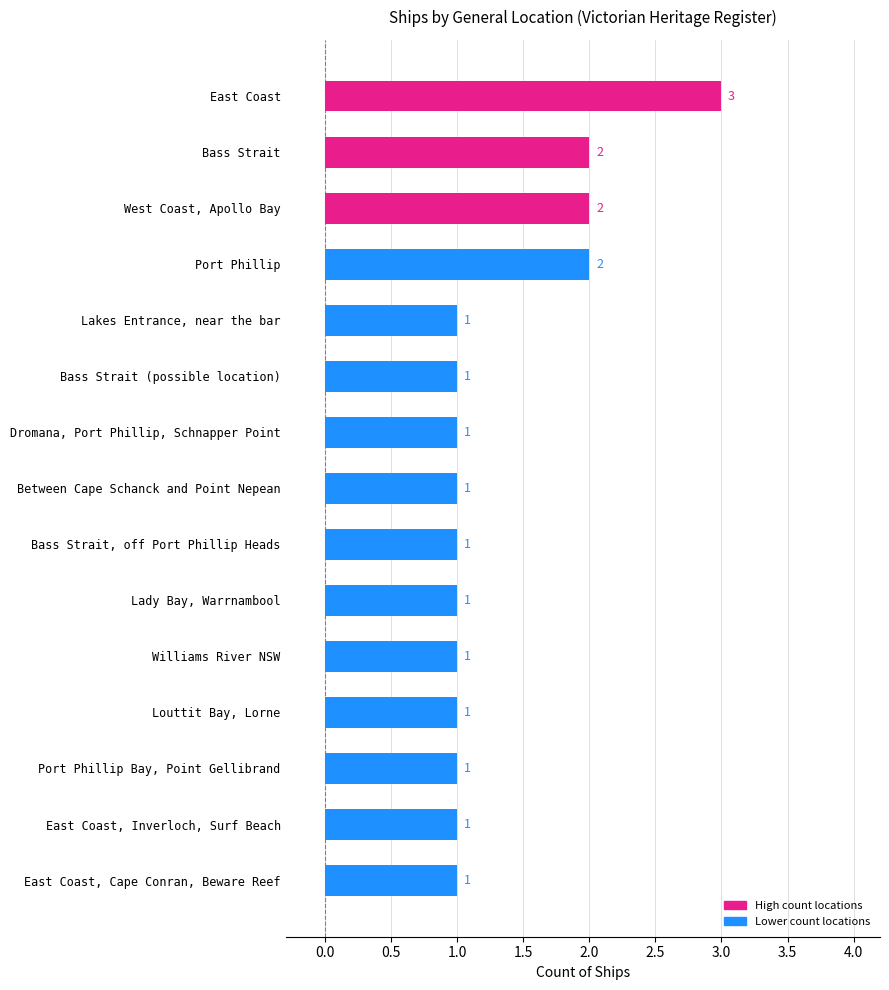

What is the difference between the maximum and second lowest values?

2